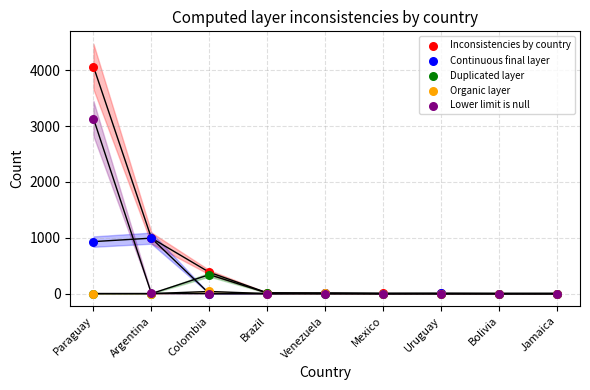

What are all the series names shown in the legend?

Inconsistencies by country, Continuous final layer, Duplicated layer, Organic layer, Lower limit is null